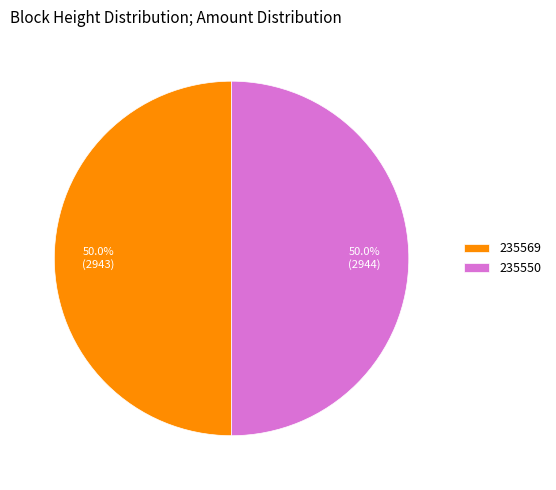

To the nearest percent, what percentage of the pie is 235550?

50%